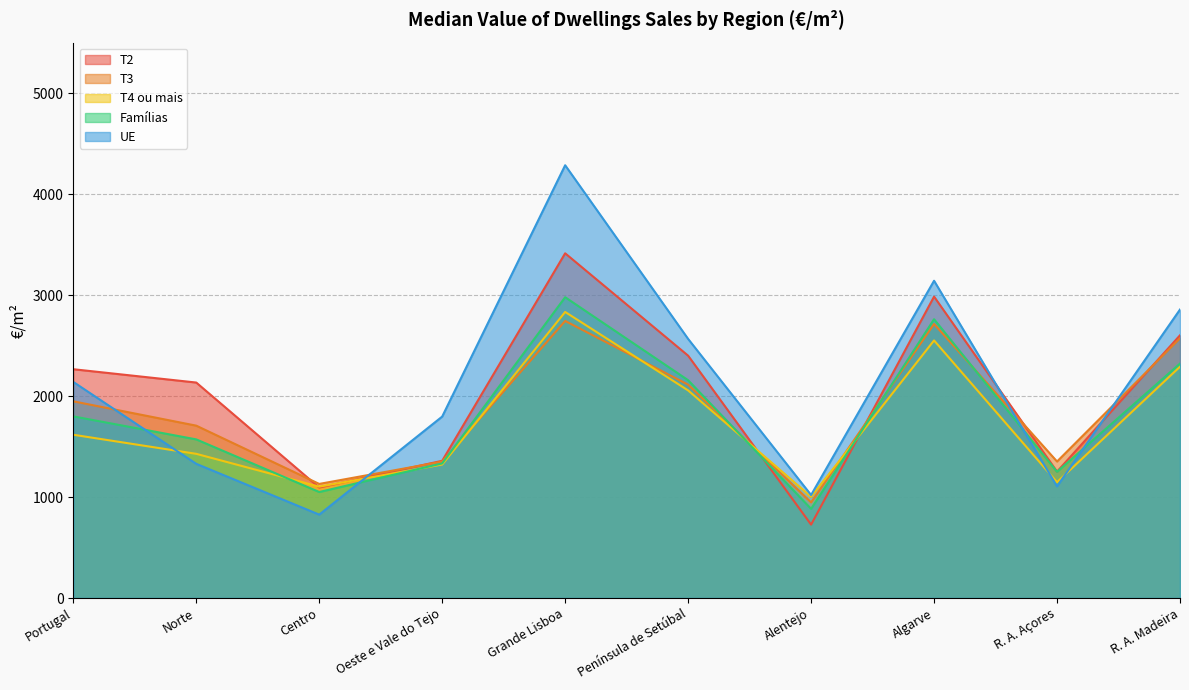

What is the minimum value shown in the chart?

727